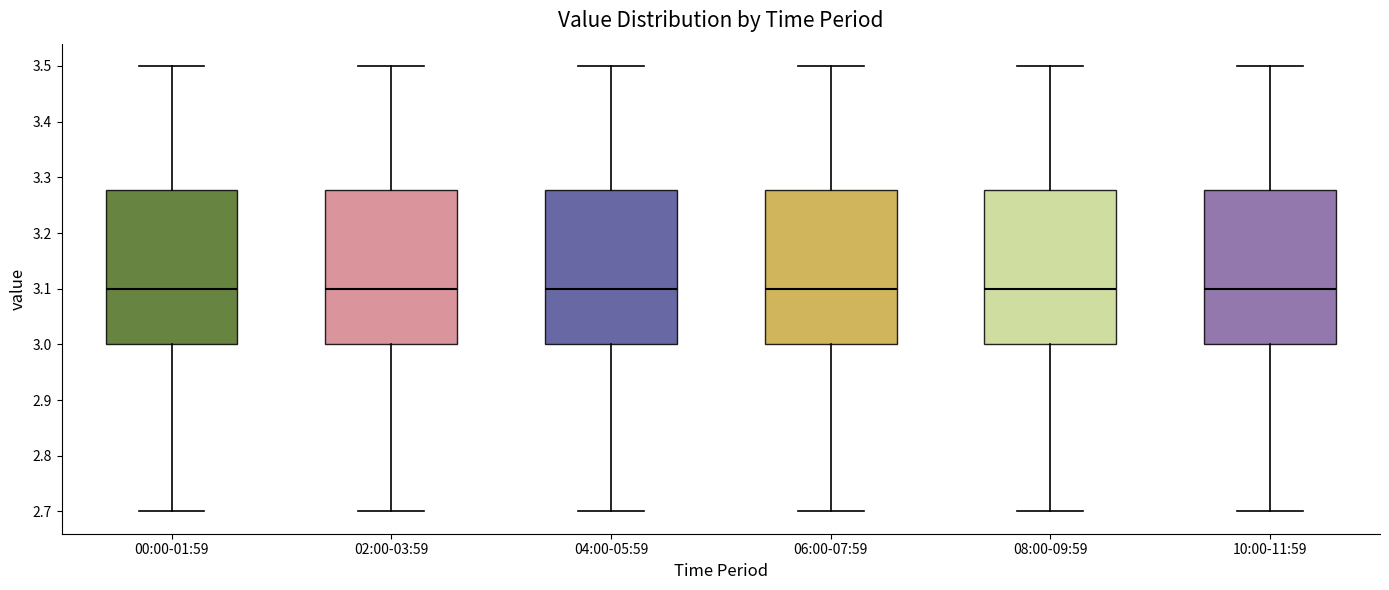

Where does the lower whisker of the box for 02:00-03:59 end on the y-axis? The values are not printed on the chart, so give them approximately, as read against the axis.

2.70